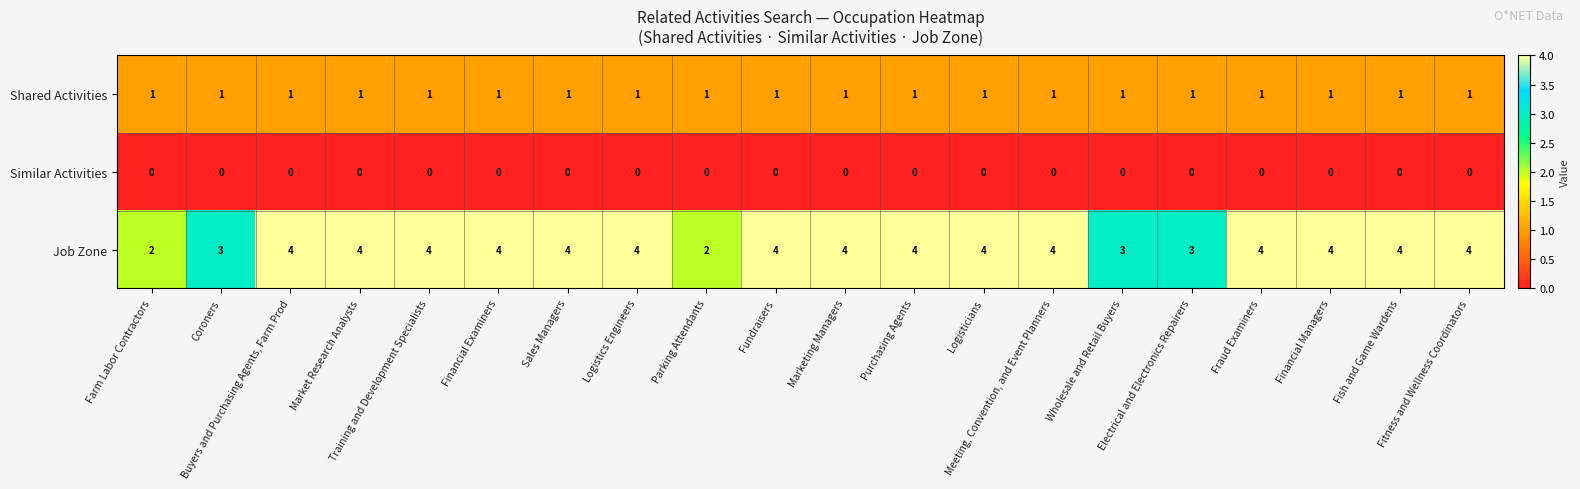

How many Job Zone values are between 4 and 5?

15